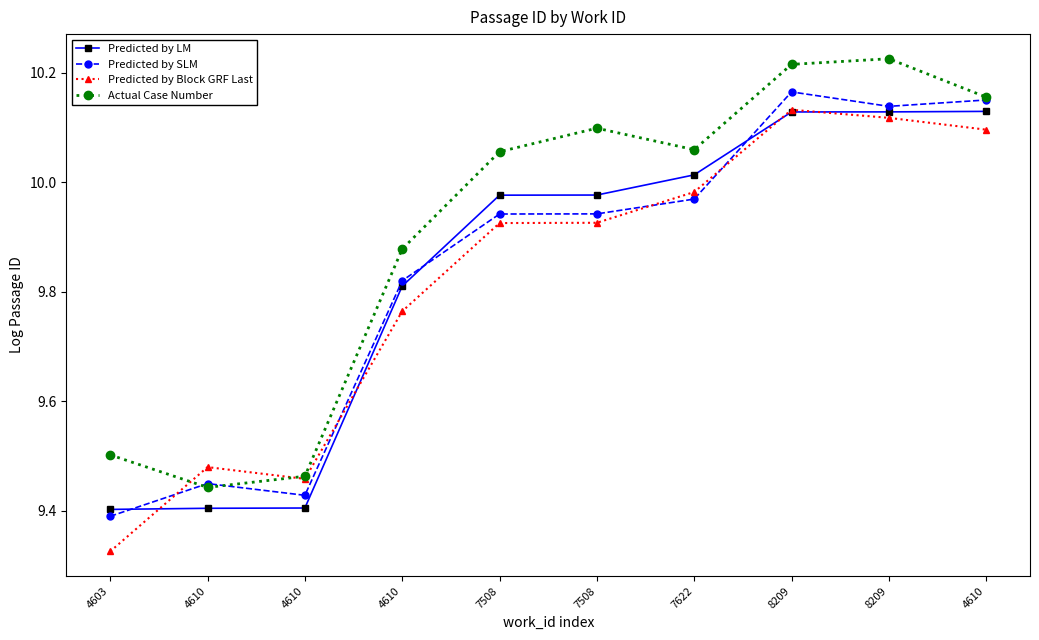

Which series ends up on top after the final intersection of Predicted by Block GRF Last and Actual Case Number?

Actual Case Number